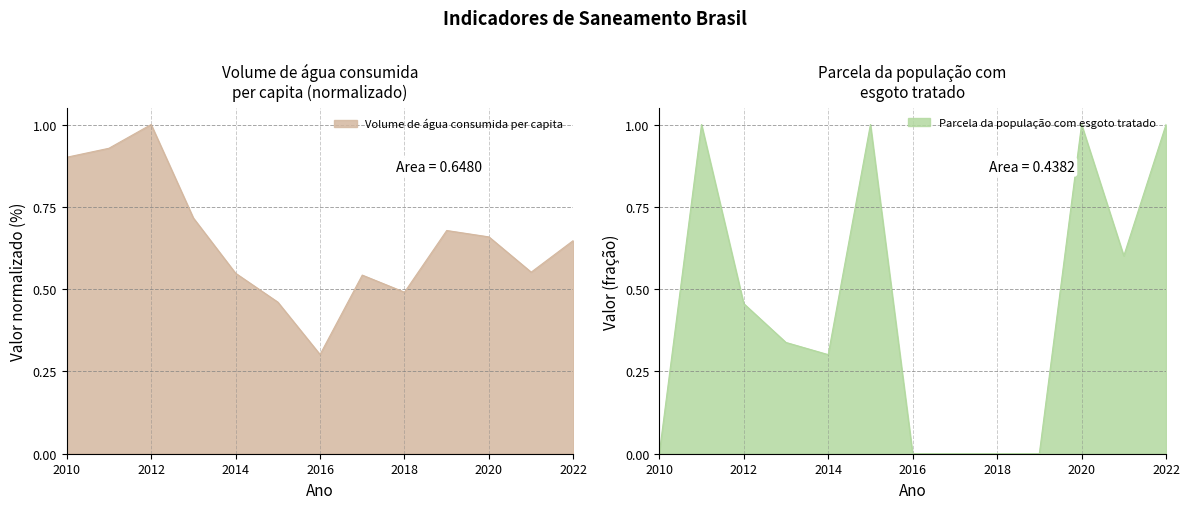

Reading left to right, what are all the values shown in this chart?

Volume de água consumida per capita (litros/hab/dia): 2010=0.9	2011=0.9	2012=1.0	2013=0.7	2014=0.5	2015=0.5	2016=0.3	2017=0.5	2018=0.5	2019=0.7	2020=0.7	2021=0.6	2022=0.6
Parcela da população com esgoto tratado: 2010=0.0	2011=1.0	2012=0.5	2013=0.3	2014=0.3	2015=1.0	2016=0.0	2017=0.0	2018=0.0	2019=0.0	2020=1.0	2021=0.6	2022=1.0